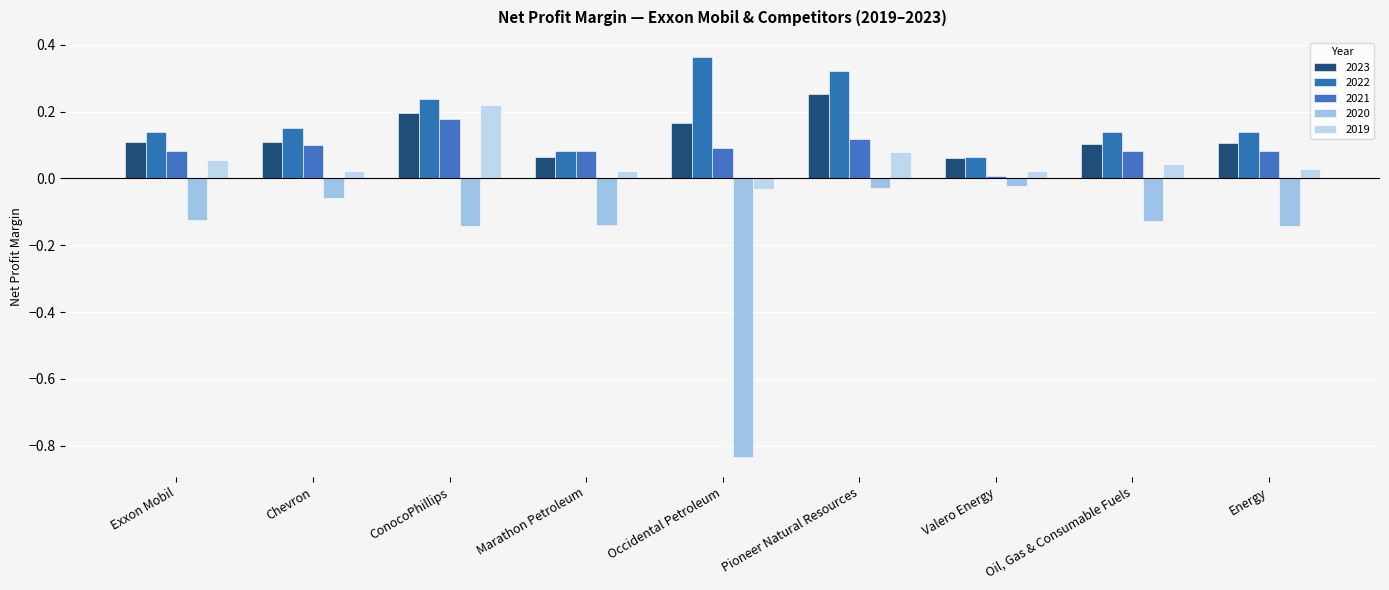

How many groups of bars are there?

9